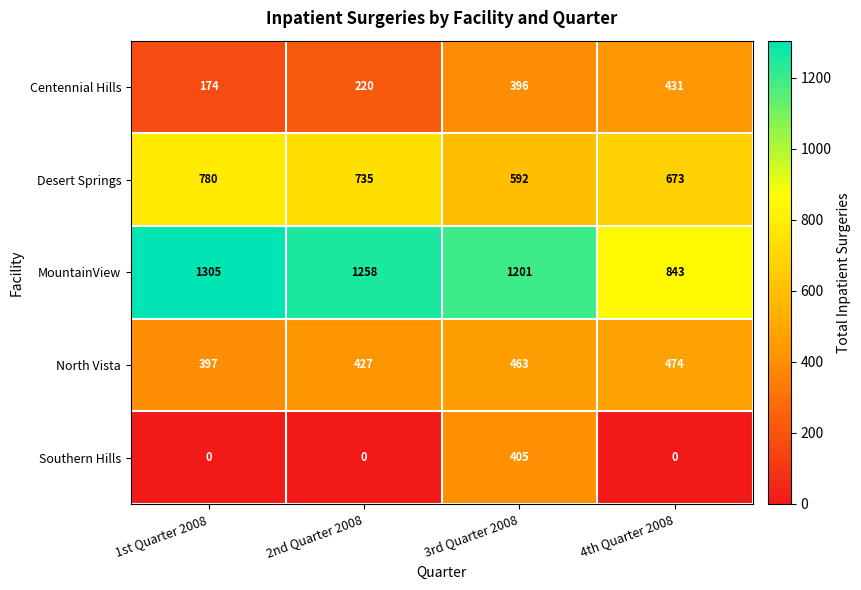

Reading left to right, transcribe all the data shown in this chart.

Centennial Hills: 1st Quarter 2008=174	2nd Quarter 2008=220	3rd Quarter 2008=396	4th Quarter 2008=431
Desert Springs: 1st Quarter 2008=780	2nd Quarter 2008=735	3rd Quarter 2008=592	4th Quarter 2008=673
MountainView: 1st Quarter 2008=1305	2nd Quarter 2008=1258	3rd Quarter 2008=1201	4th Quarter 2008=843
North Vista: 1st Quarter 2008=397	2nd Quarter 2008=427	3rd Quarter 2008=463	4th Quarter 2008=474
Southern Hills: 1st Quarter 2008=0	2nd Quarter 2008=0	3rd Quarter 2008=405	4th Quarter 2008=0